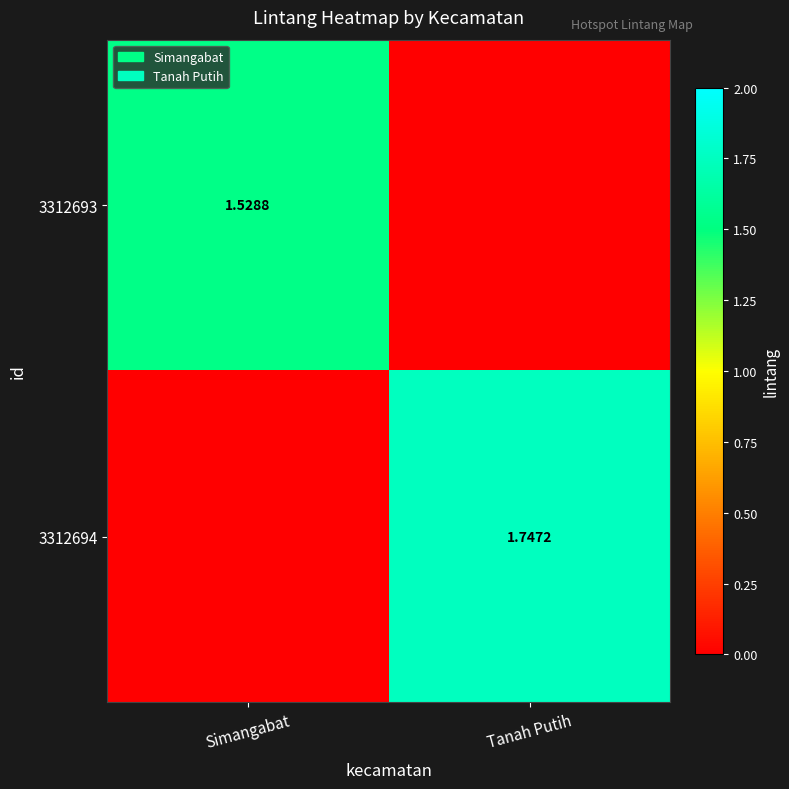

Count the 3312693 values in the range 0 to 1.

1